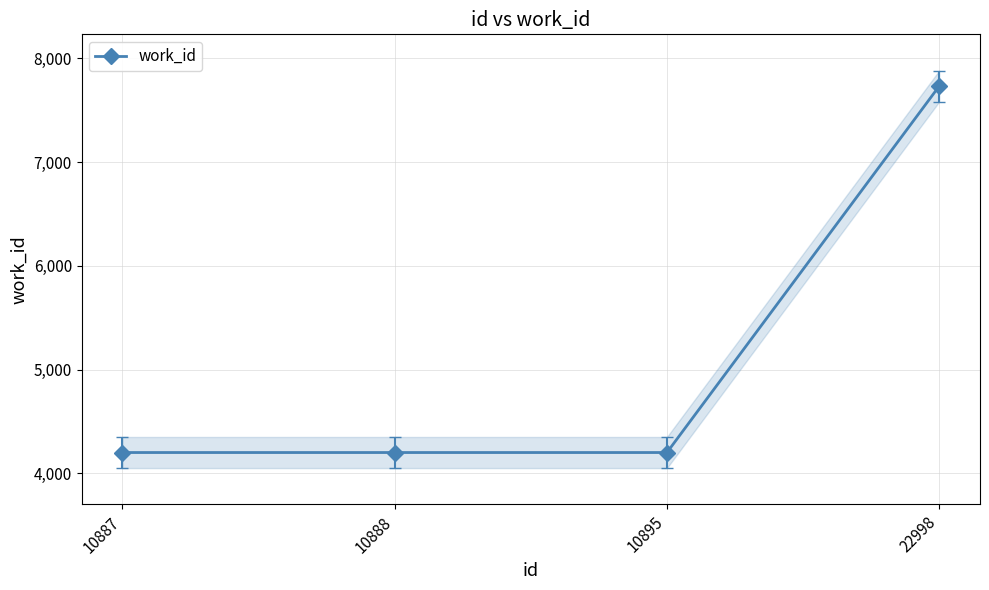

What is the difference between the maximum and second lowest values?

3532